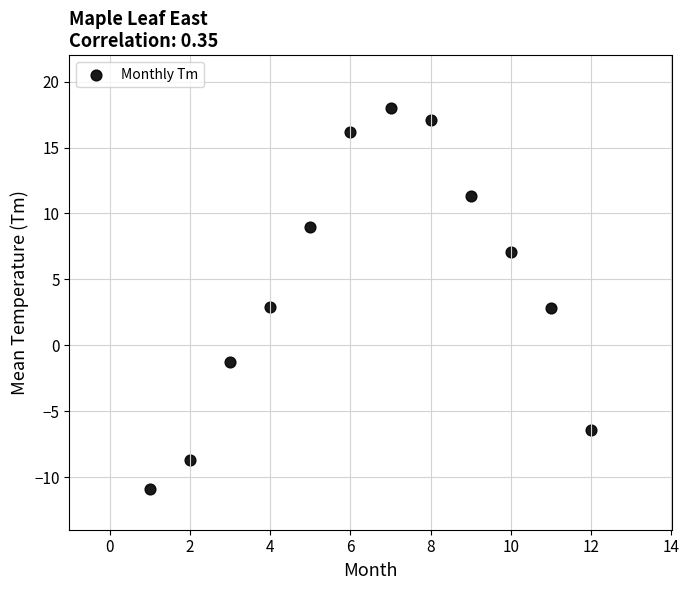

What is the range of Y values (max minus min)?

28.9